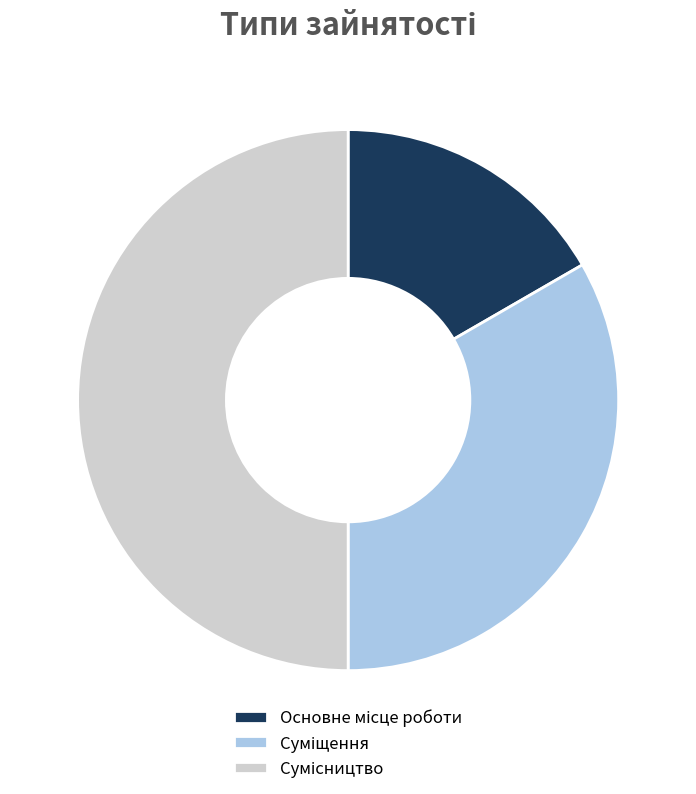

How many slices are in this pie chart?

3